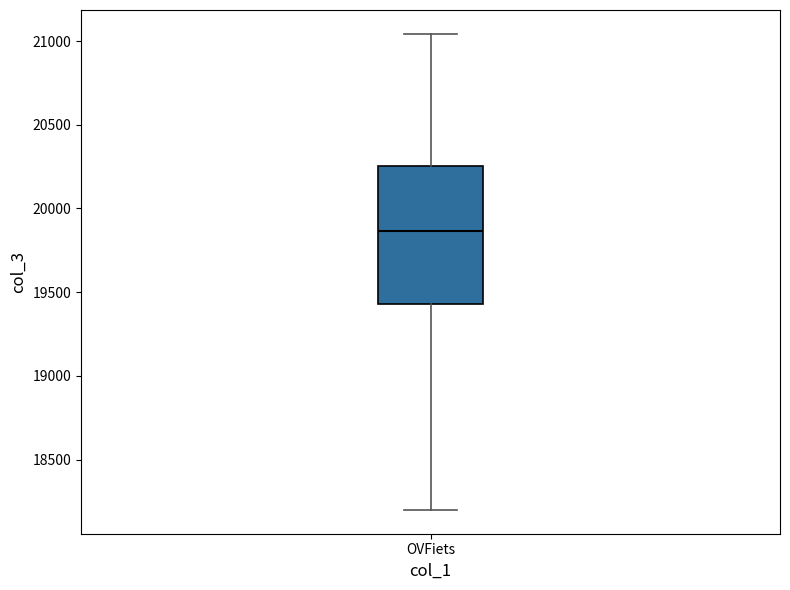

Read this box plot against the y-axis: the position of the median line, the range covered by the box, and the ends of both whiskers. The values are not printed on the chart, so give them approximately, as read against the axis.

median 19850, box 19450 to 20250, whiskers 18200 to 21050